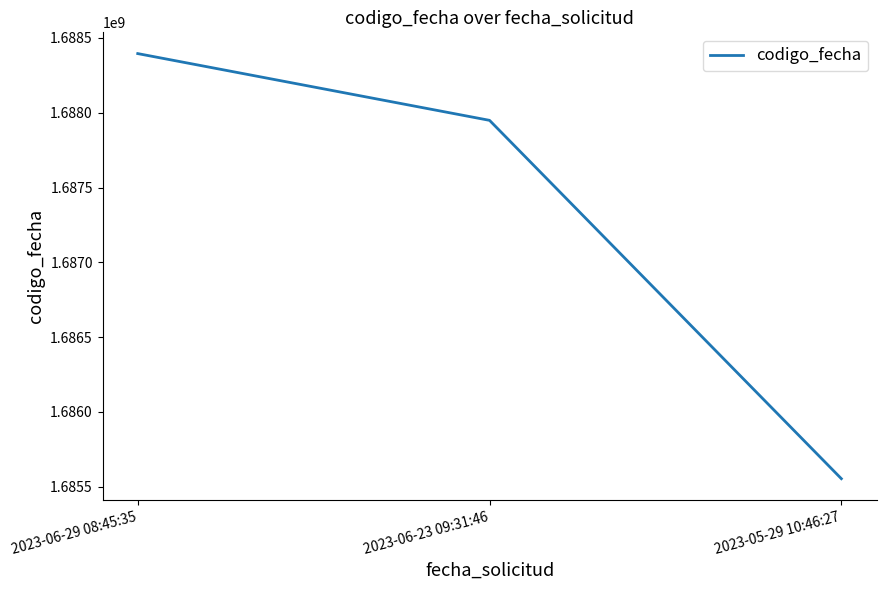

Approximately how many times larger is the value at 2023-06-23 09:31:46 compared to 2023-05-29 10:46:27?

1.0